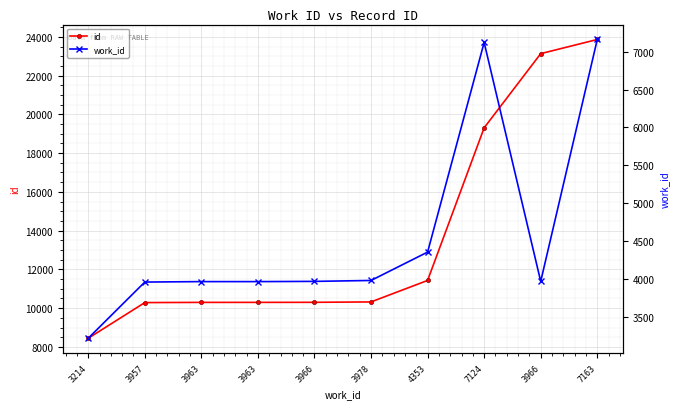

What is the value of the work_id point at the 6th from the left?

3978